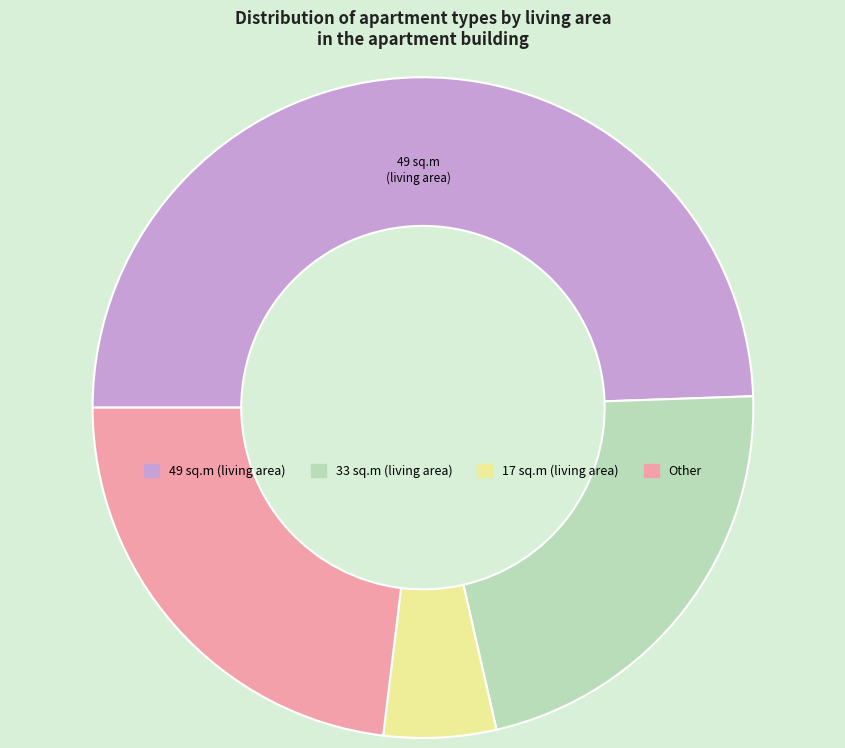

Rank the categories by value from highest to lowest.

49, Other, 33, 17